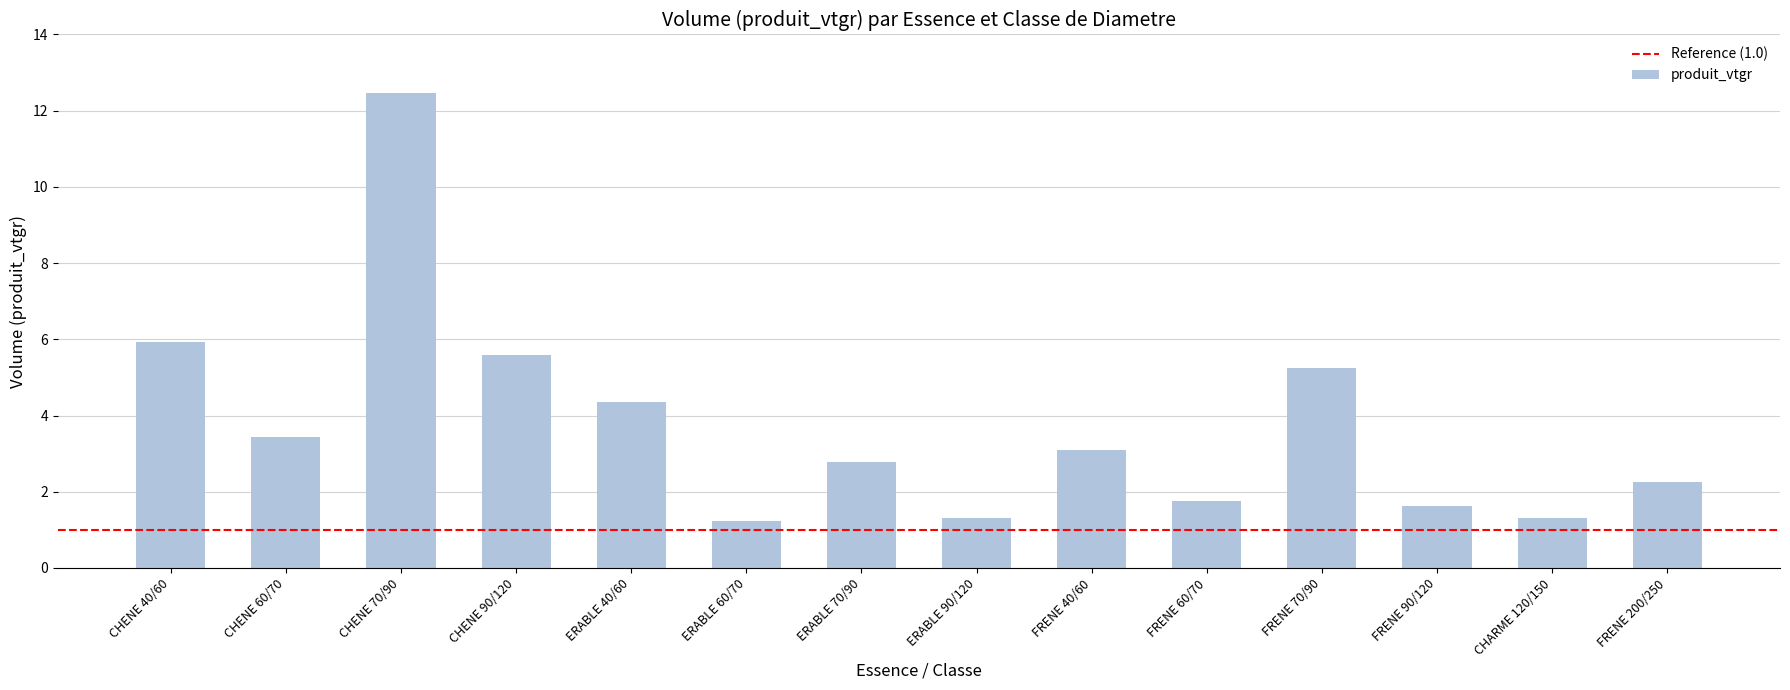

At which label does the data first exceed 3?

CHENE 40/60